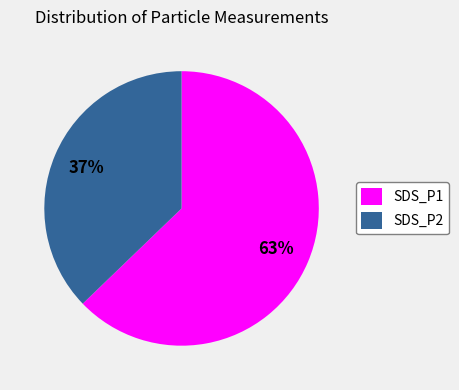

Is there any slice that represents more than half of the pie?

Yes